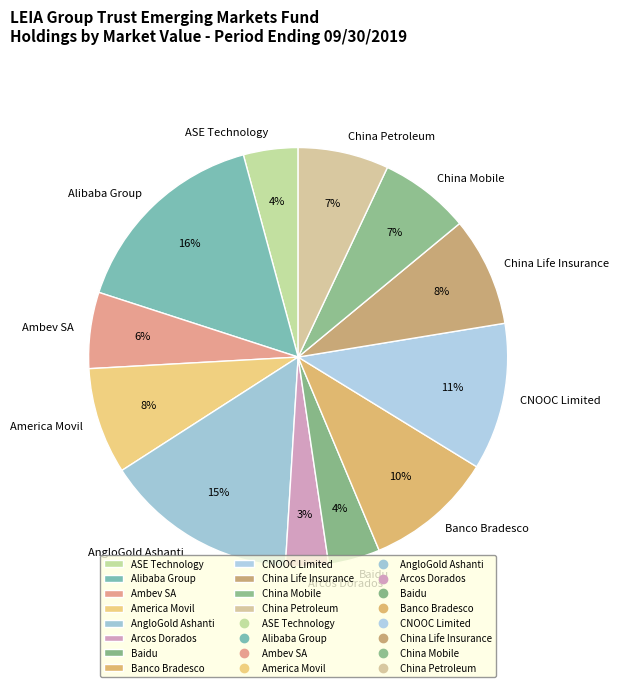

Is China Life Insurance the majority of the pie?

No